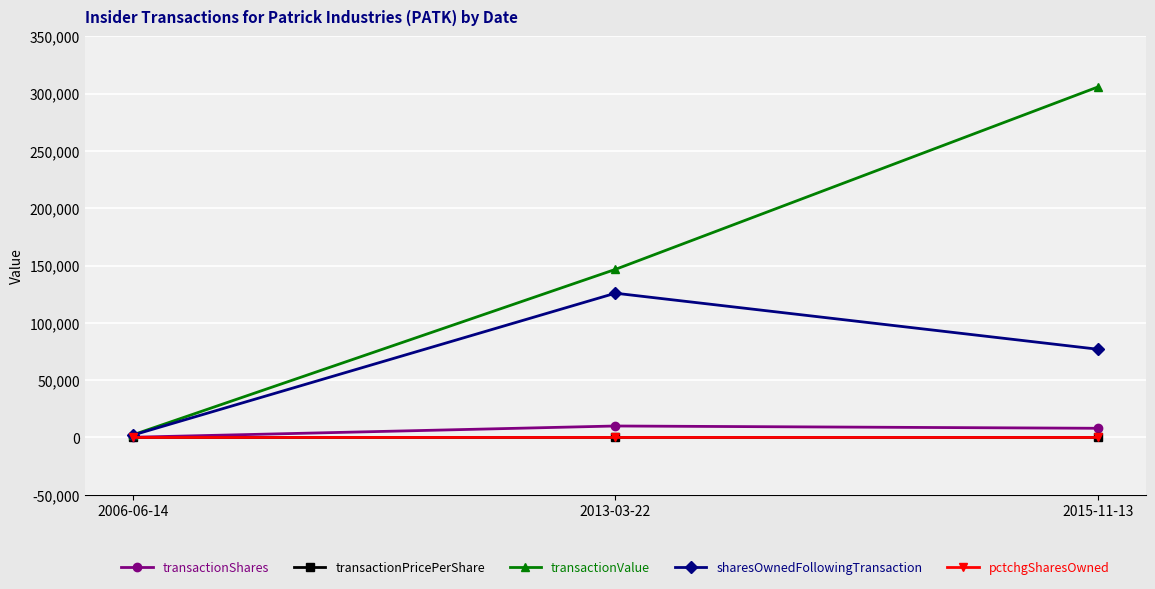

Which series has the widest spread of values?

transactionValue